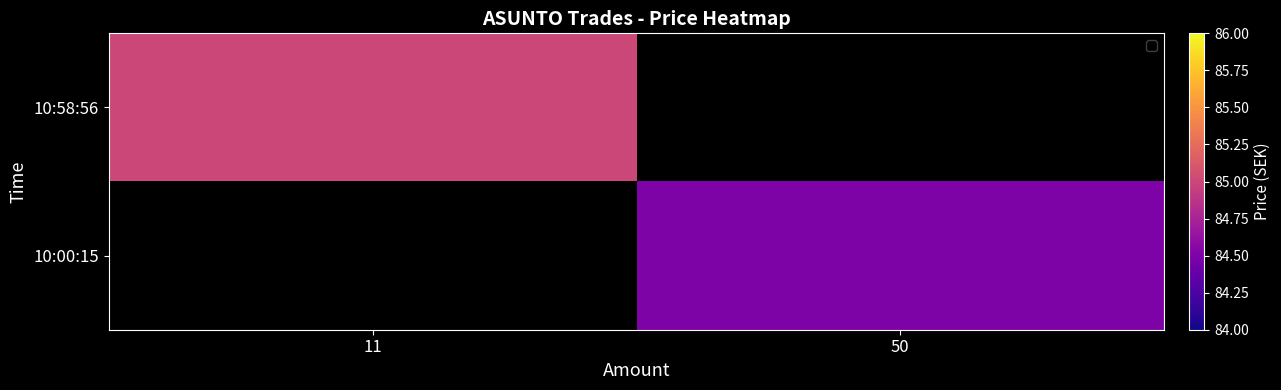

Which label corresponds to the largest value in the chart?

11